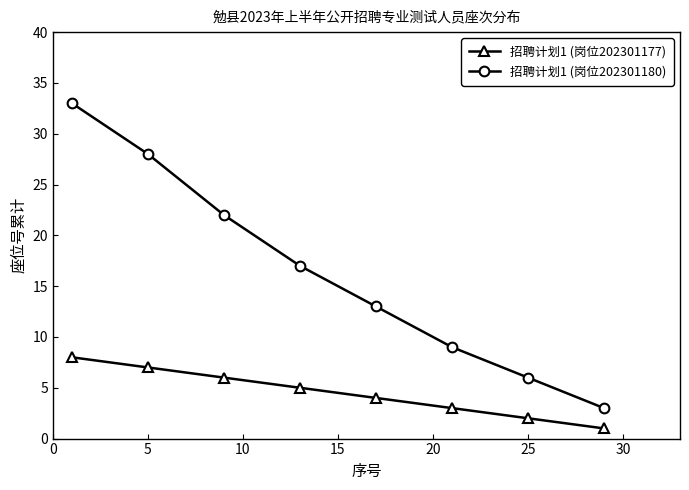

True or false: 招聘计划1 (岗位202301180) has more than 1 interior local peaks.

False